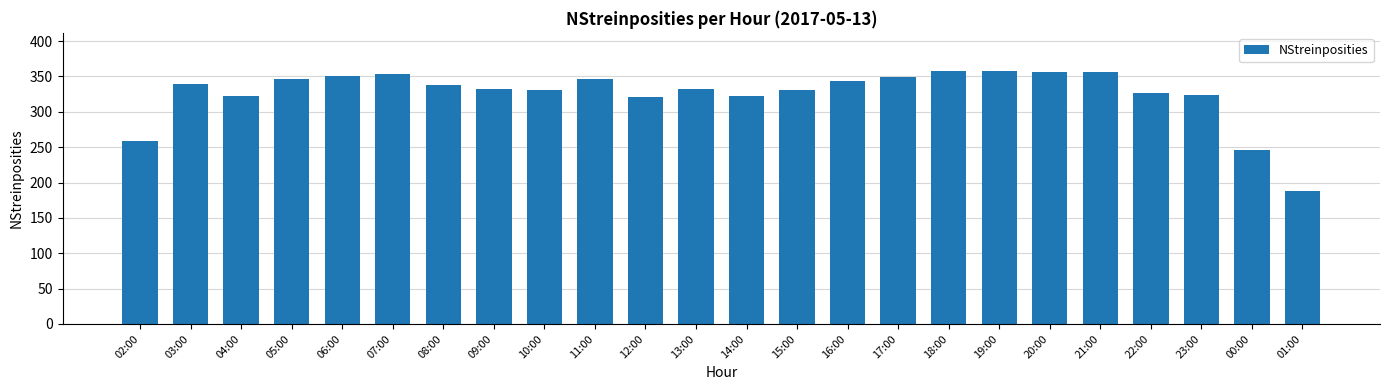

Between 10:00 and 19:00, which is larger?

19:00